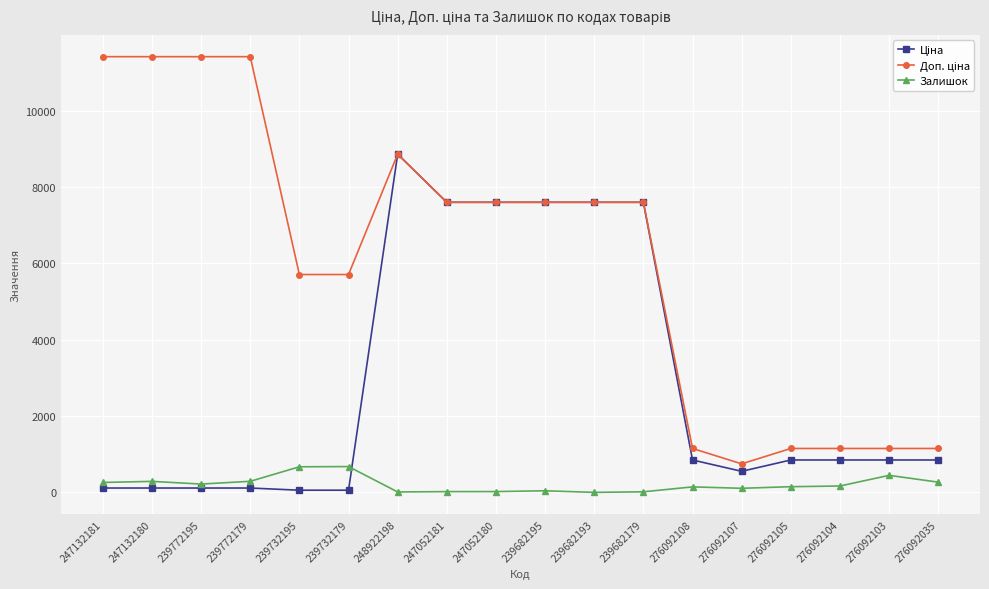

The value of Залишок at 239732195 is 670.0. True or false?

True